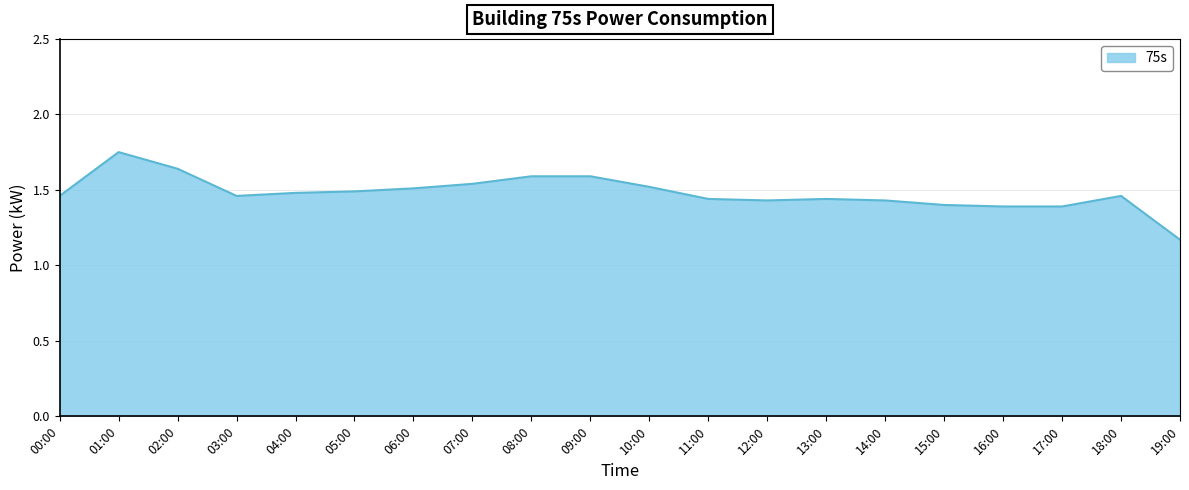

Which label corresponds to the largest value in the chart?

01:00